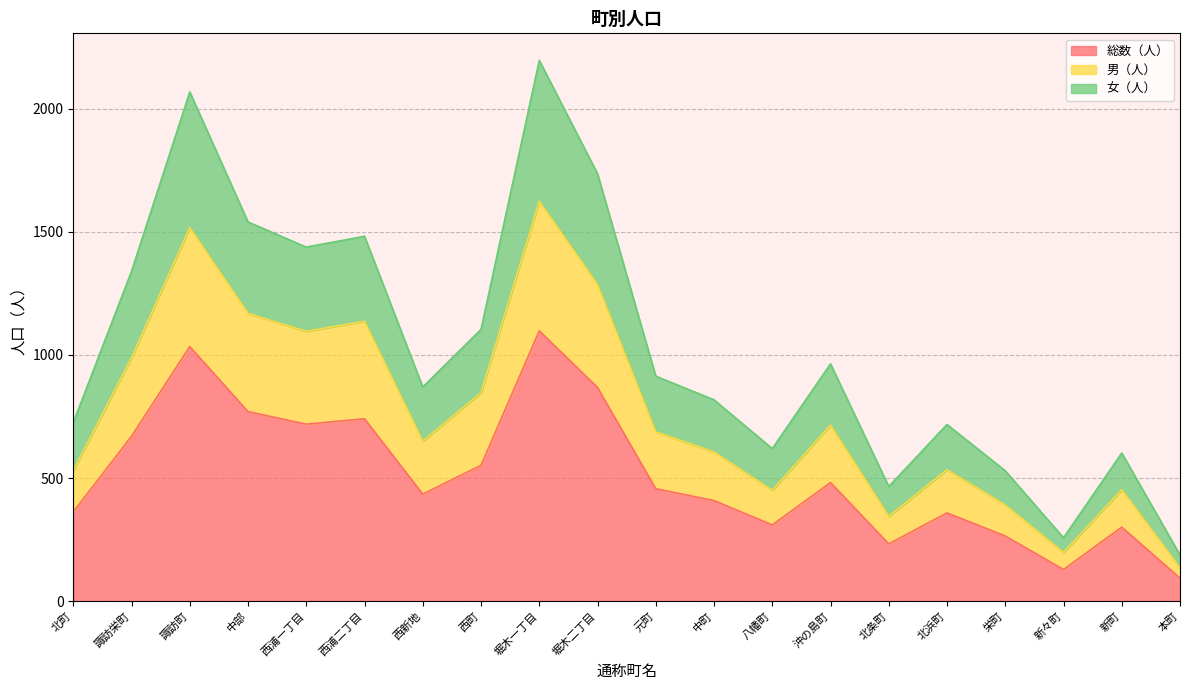

True or false: 総数（人） and 男（人） cross at least once.

False